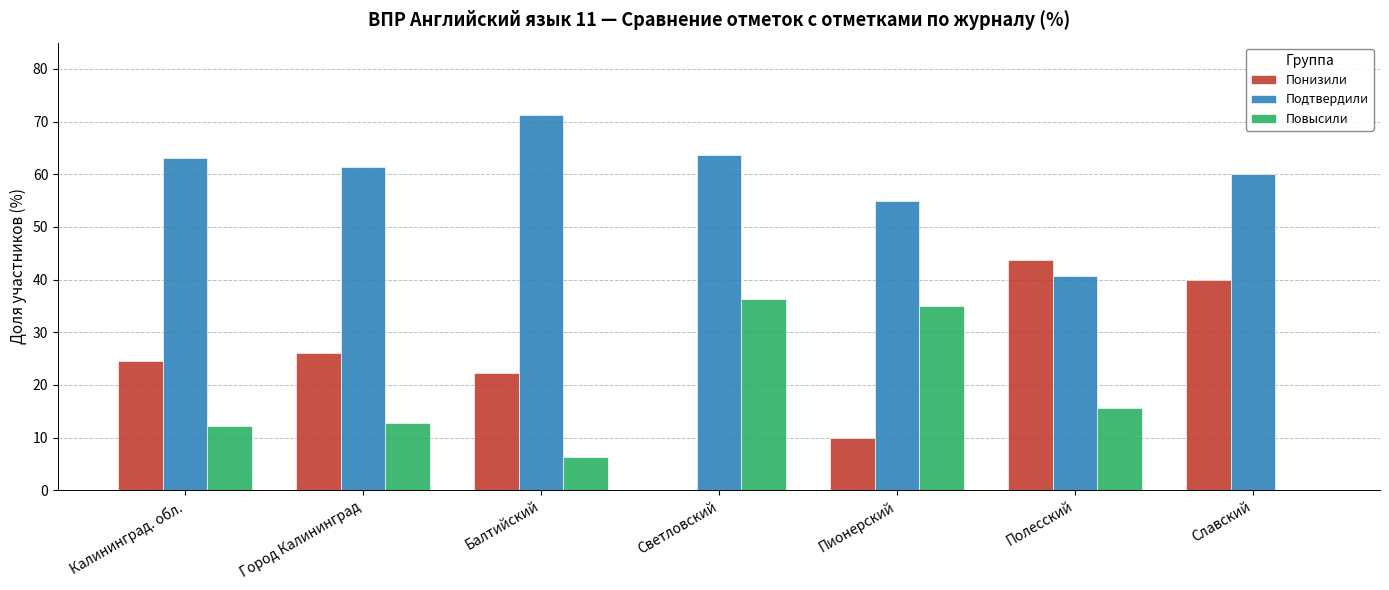

Read the Подтвердили value at Пионерский.

55.0